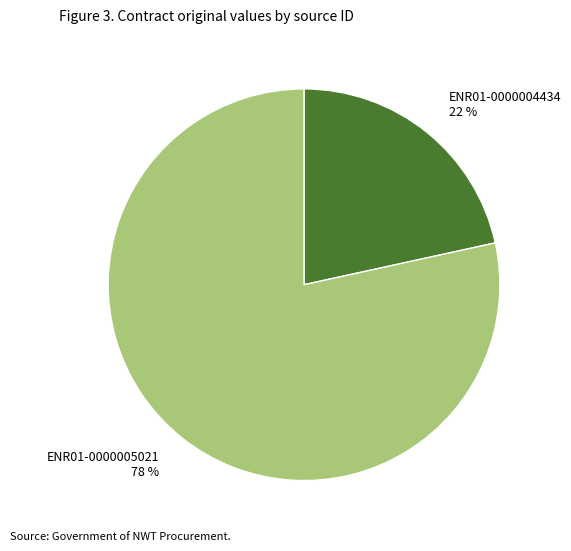

Is it true that ENR01-0000004434 is 15% of the pie?

False